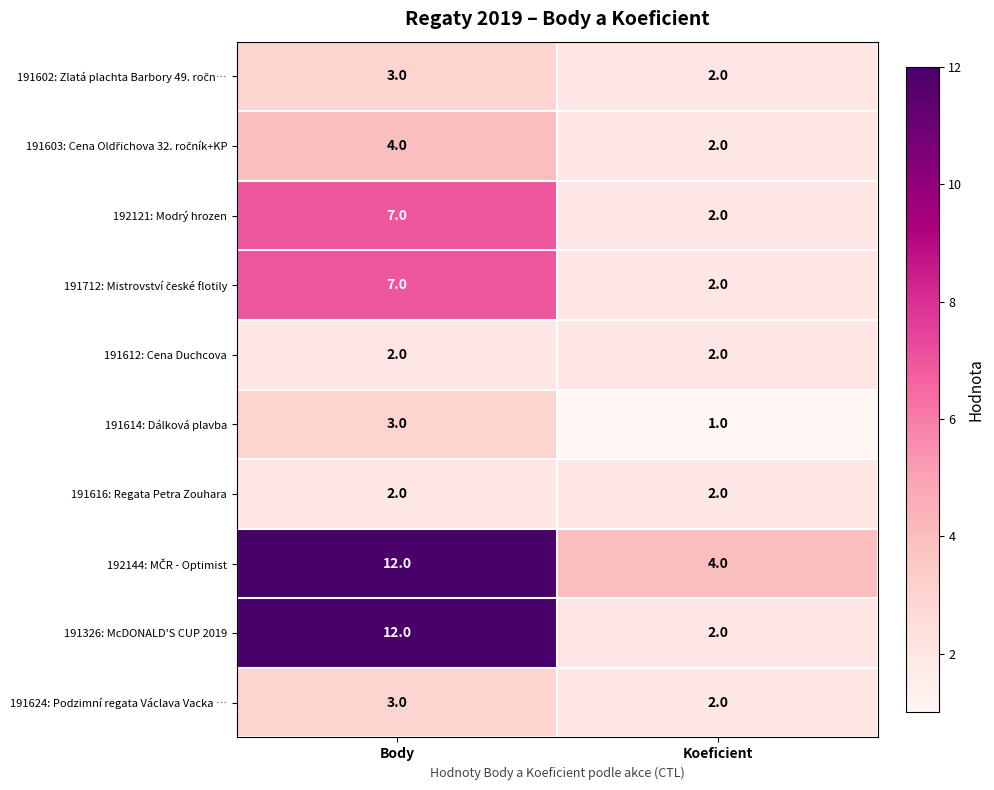

What is the sum of all 191614: Dálková plavba values?

4